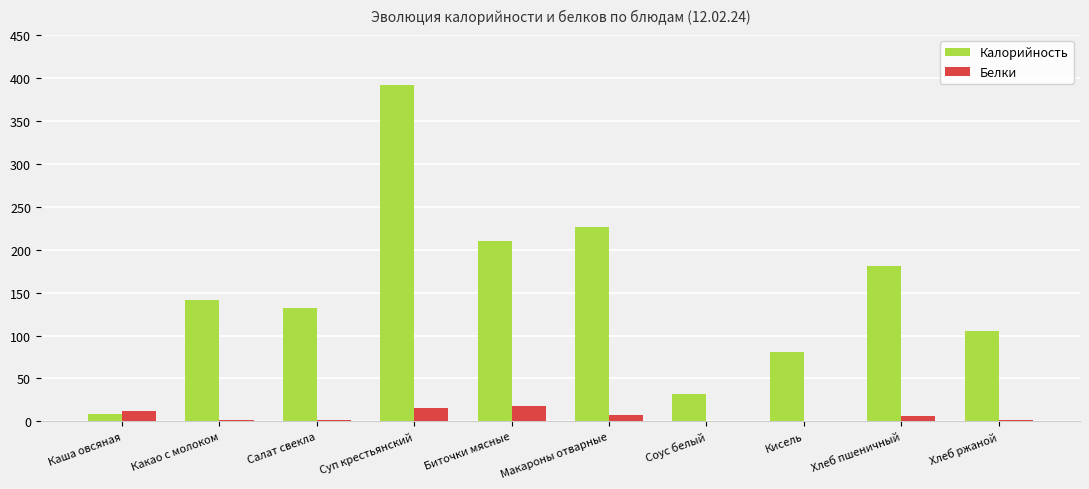

Is the value of Белки at Хлеб пшеничный greater than the value of Калорийность at Хлеб ржаной?

No